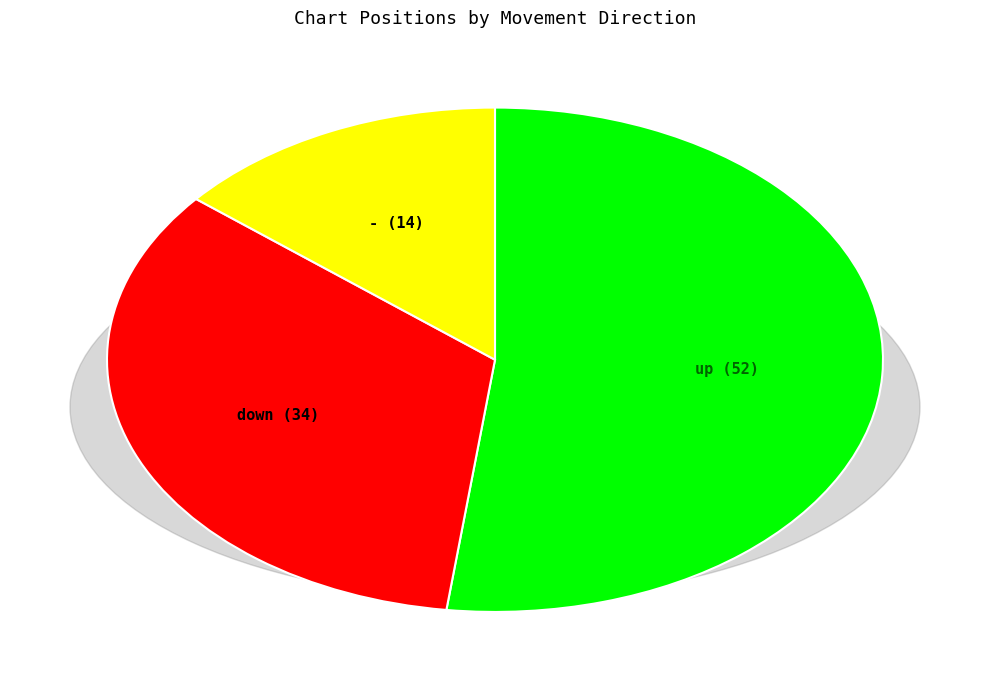

How many segments does this pie chart have?

3